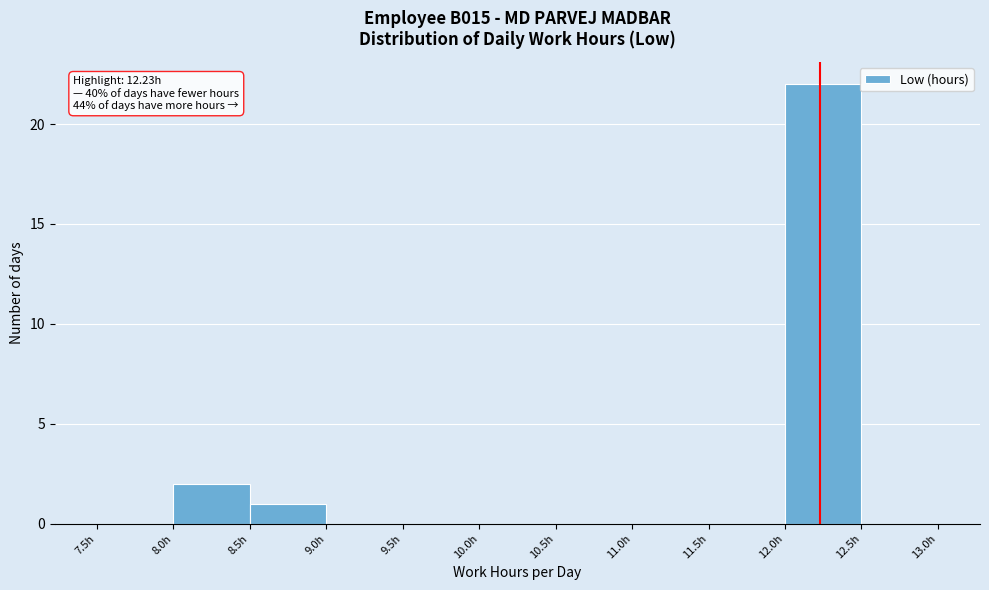

Over which range of the x-axis is the bar tallest?

12.0 to 12.5